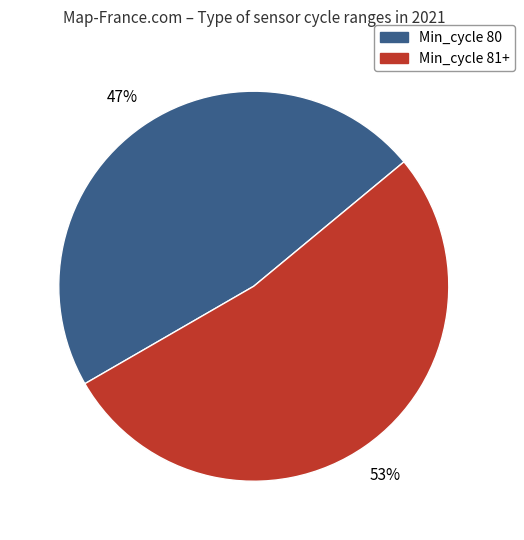

How many segments does this pie chart have?

2